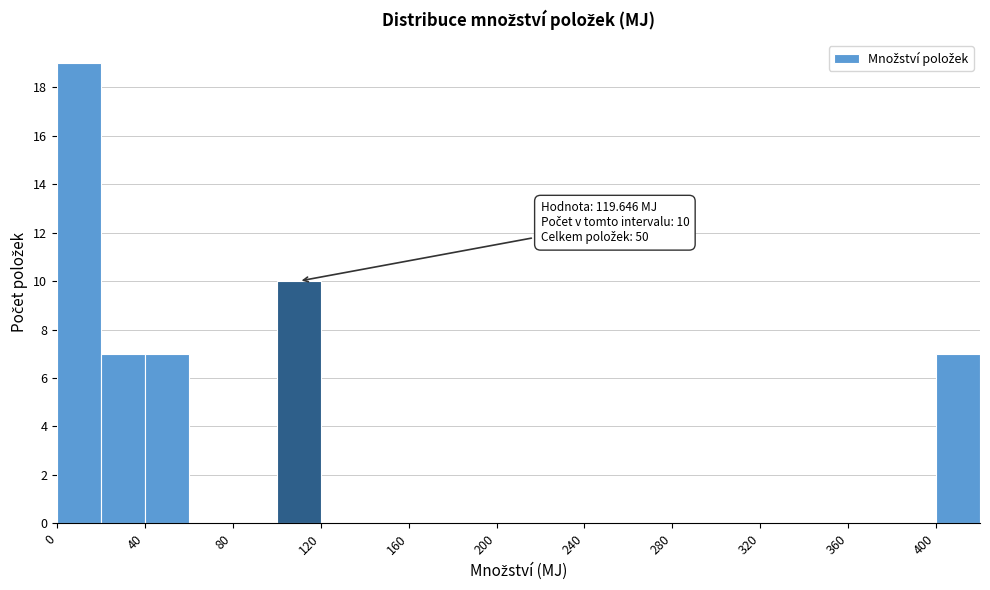

Over which range of the x-axis is the bar tallest?

0 to 20